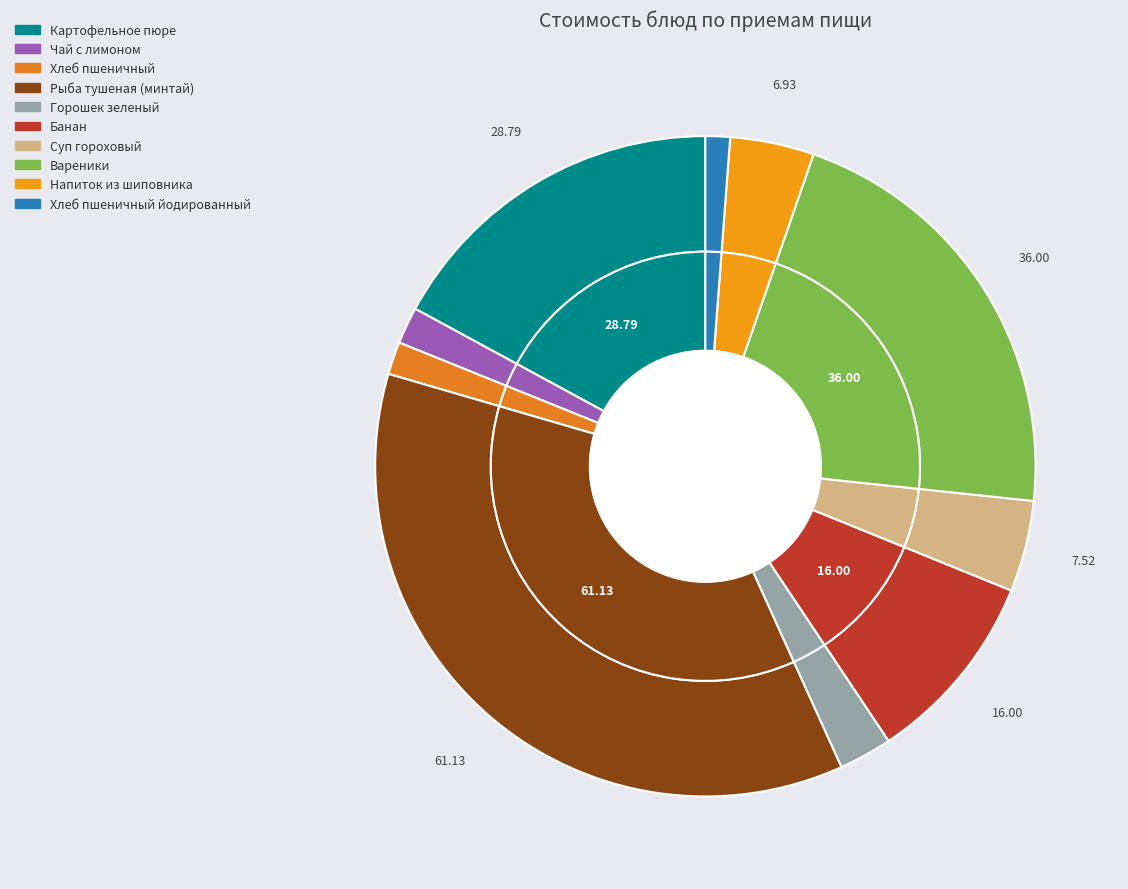

Which category has the biggest portion of the pie?

Рыба тушеная (минтай)